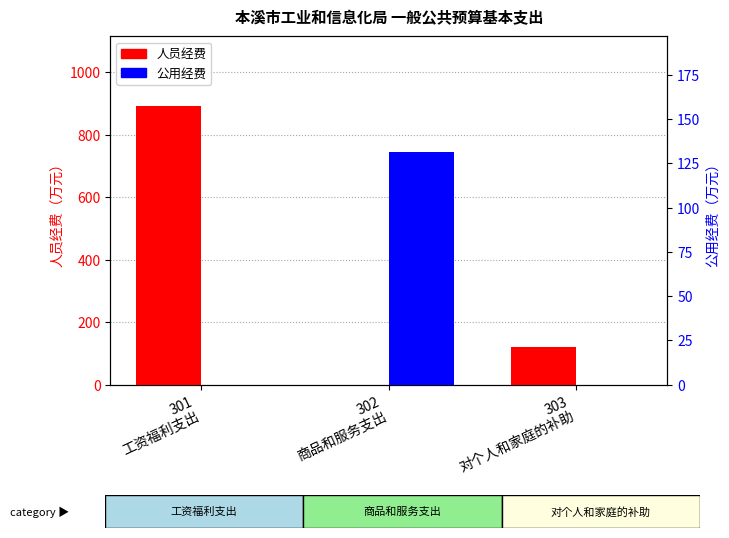

What is the label of the 3rd bar from the right?

301
工资福利支出